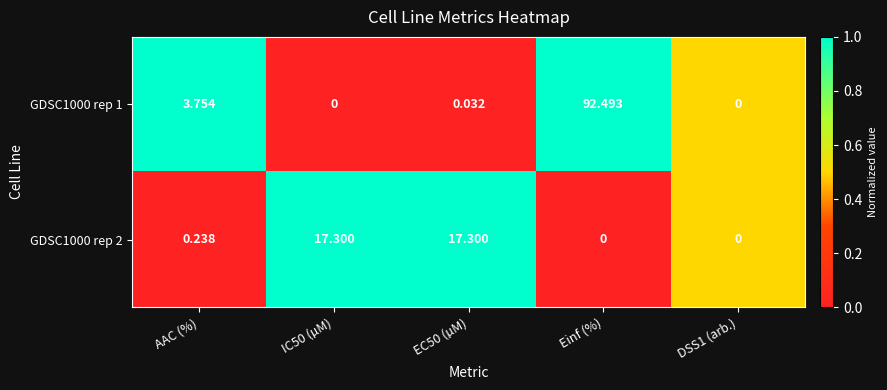

At which category is the sum across all series the highest?

Einf (%)